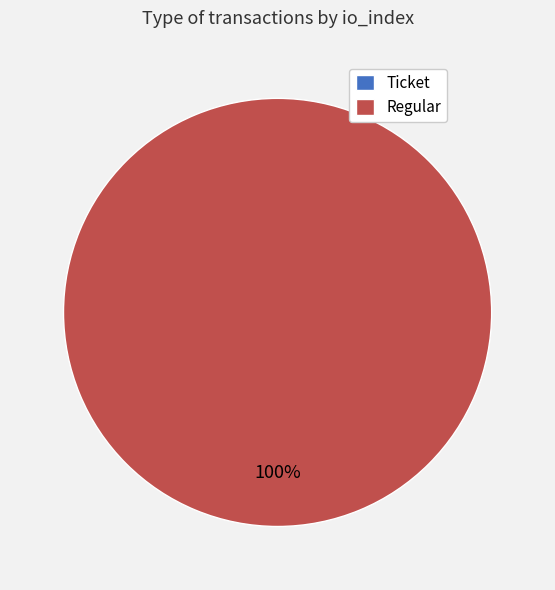

Combined, what portion of the pie is Regular and Ticket?

100.0%